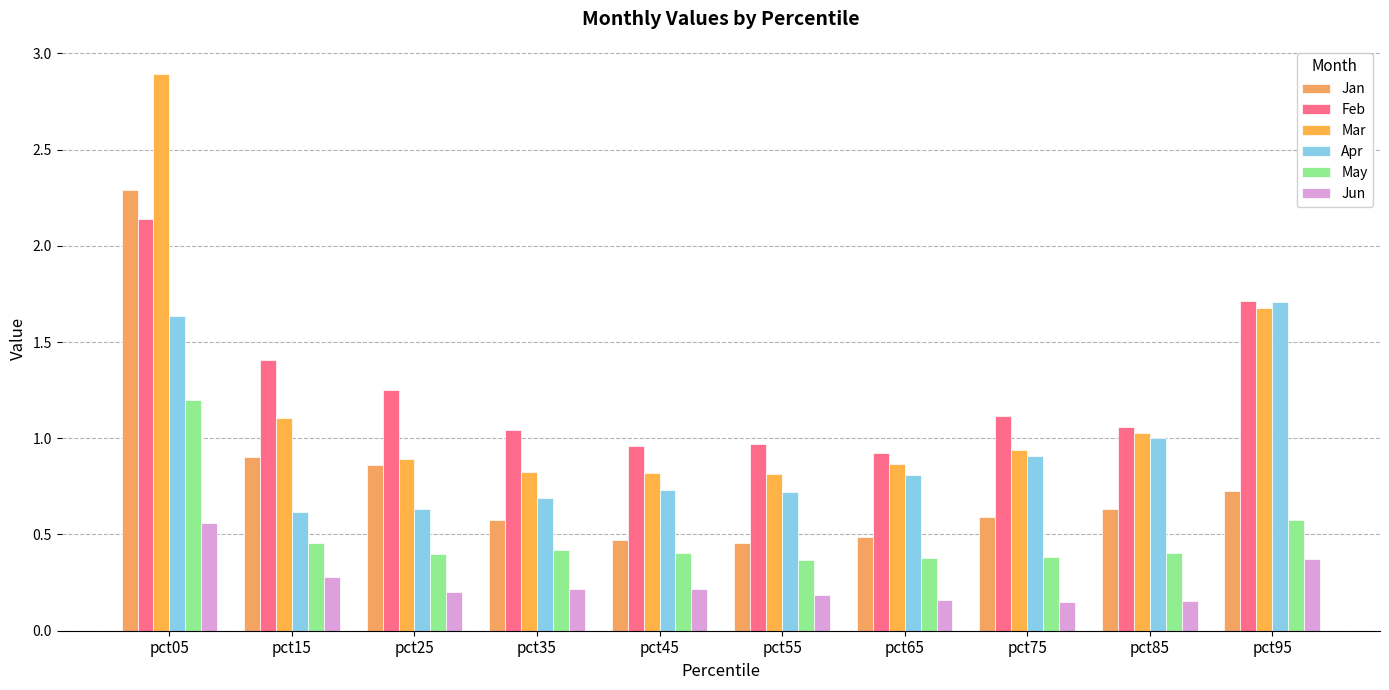

What is the smallest value displayed?

0.1